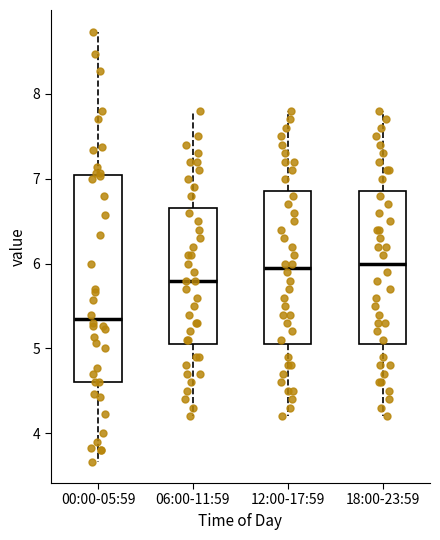

Which box is the tallest, from its lower edge to its upper edge?

00:00-05:59